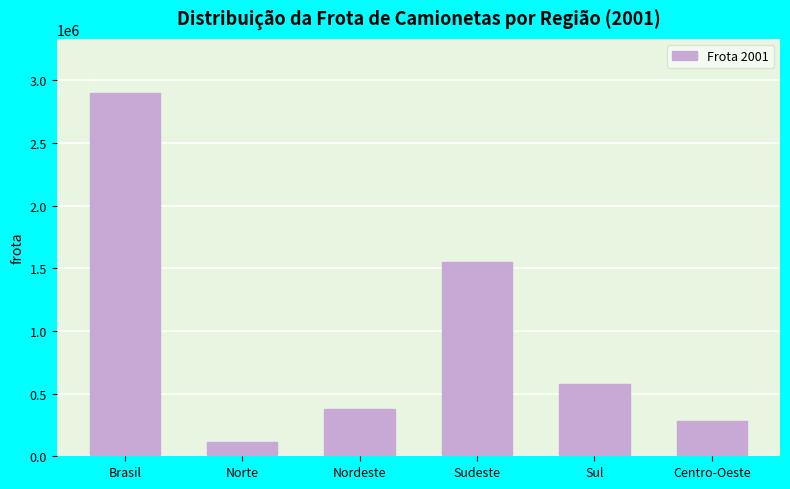

Reading left to right, list all the values displayed in this chart.

2897695	110497	381122	1551839	576357	277880